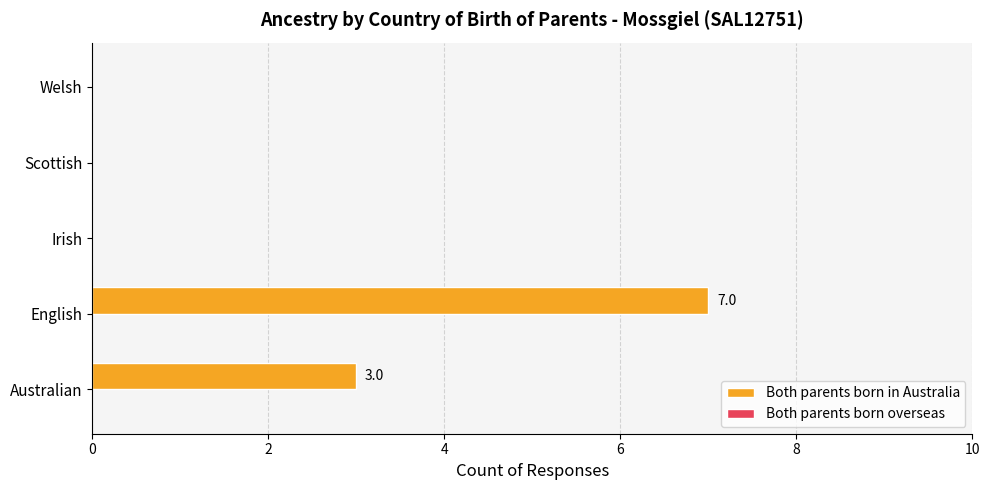

Reading bottom to top, what are all the values shown in this chart?

Australian=3	English=7	Irish=0	Scottish=0	Welsh=0